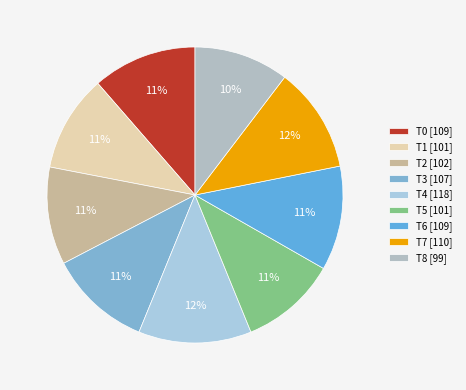

Combined, what portion of the pie is T0 and T8?

21.8%